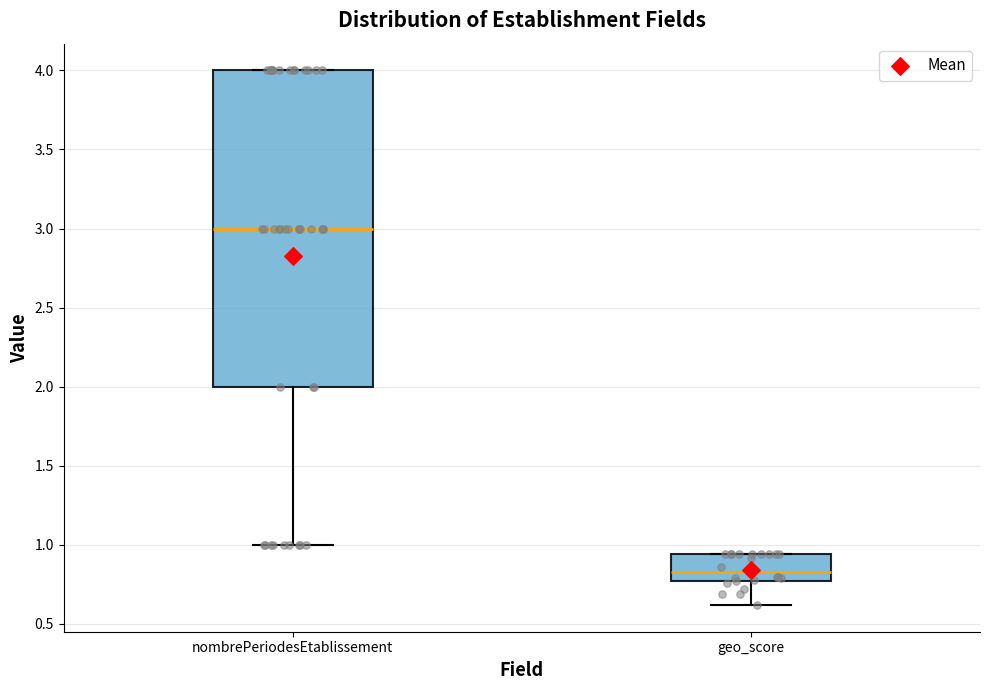

Where does the median line of the box for geo_score sit on the y-axis? The values are not printed on the chart, so give them approximately, as read against the axis.

0.85